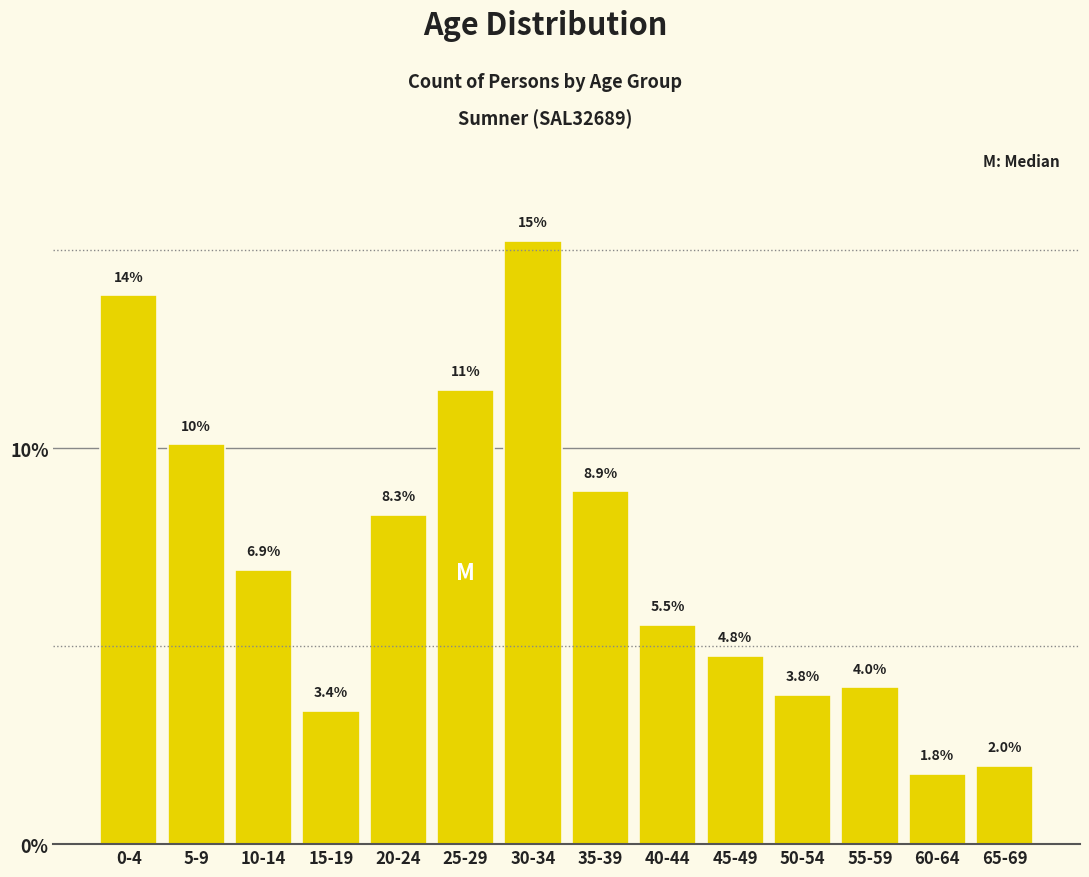

Reading right to left, list all the values displayed in this chart.

65-69=2.0	60-64=1.8	55-59=4.0	50-54=3.8	45-49=4.8	40-44=5.5	35-39=8.9	30-34=15.2	25-29=11.5	20-24=8.3	15-19=3.4	10-14=6.9	5-9=10.1	0-4=13.9